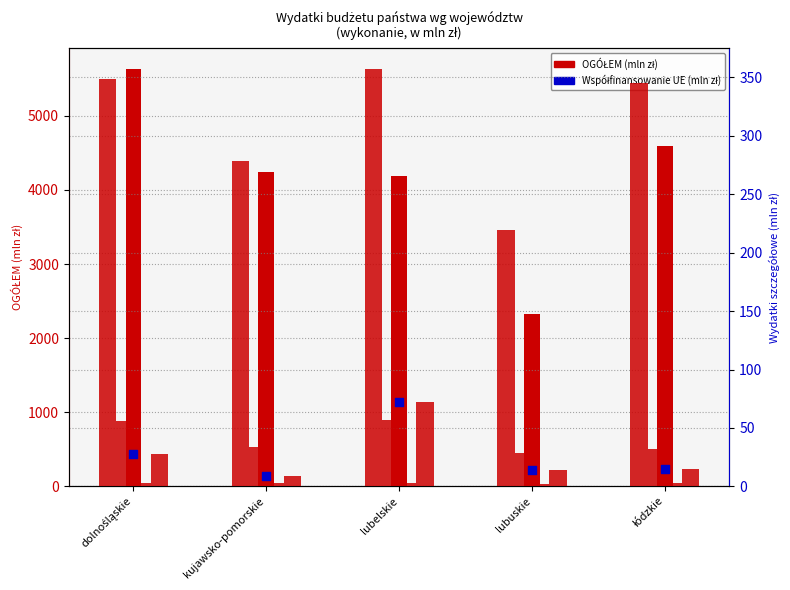

At how many categories does at least one series exceed 484?

5